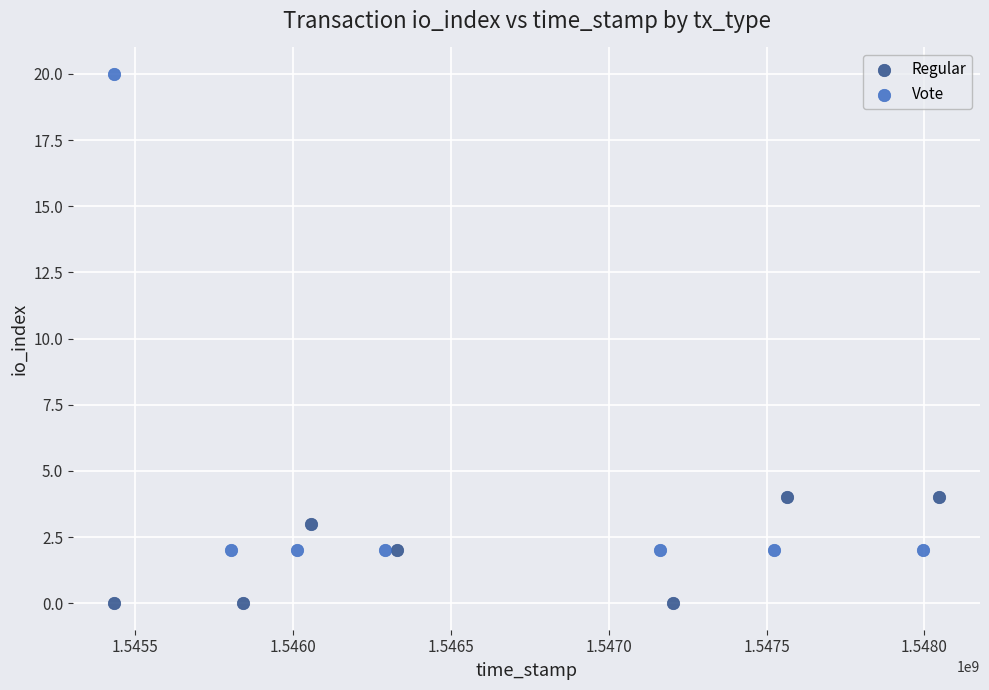

Which series has the largest Y range (max minus min)?

Vote